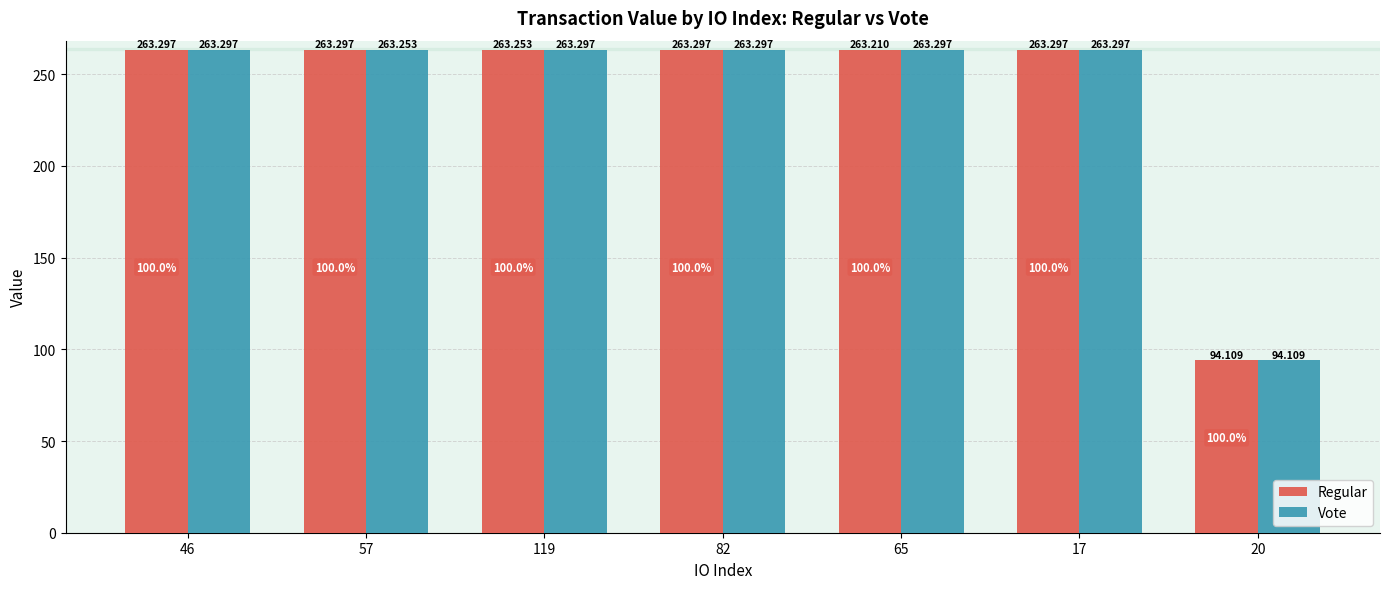

What is the difference between the maximum and minimum values in the Regular series?

169.2